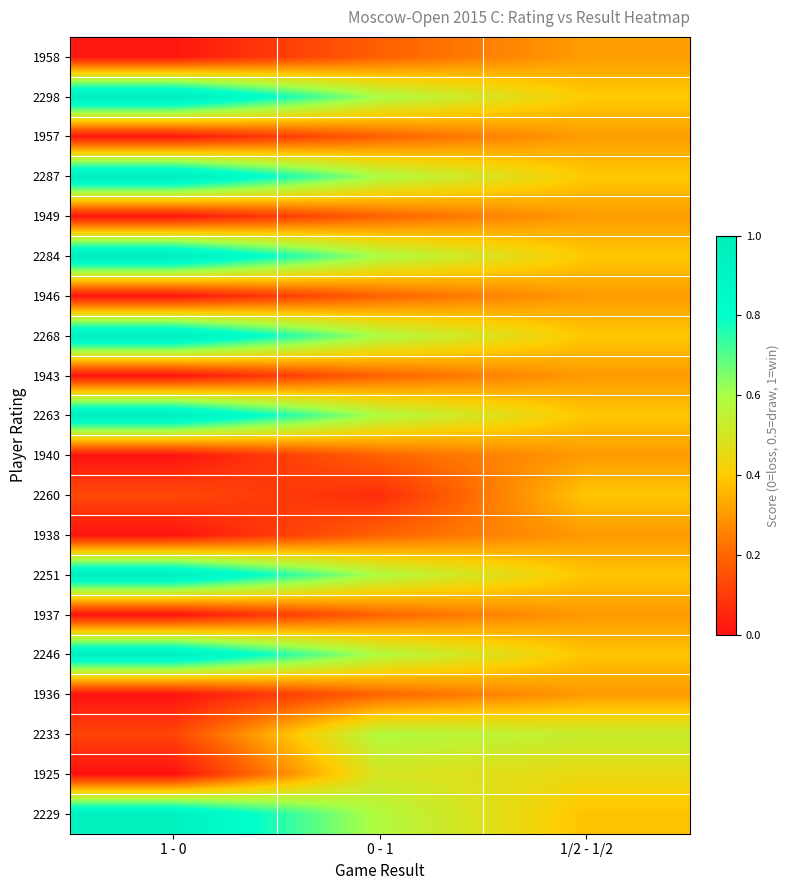

Reading left to right, extract all data points from this chart.

1958: 1 - 0=0.0	0 - 1=0.2	1/2 - 1/2=0.3
2298: 1 - 0=1.0	0 - 1=0.6	1/2 - 1/2=0.4
1957: 1 - 0=0.0	0 - 1=0.2	1/2 - 1/2=0.3
2287: 1 - 0=1.0	0 - 1=0.6	1/2 - 1/2=0.4
1949: 1 - 0=0.0	0 - 1=0.2	1/2 - 1/2=0.3
2284: 1 - 0=1.0	0 - 1=0.6	1/2 - 1/2=0.4
1946: 1 - 0=0.0	0 - 1=0.2	1/2 - 1/2=0.3
2268: 1 - 0=1.0	0 - 1=0.6	1/2 - 1/2=0.4
1943: 1 - 0=0.0	0 - 1=0.2	1/2 - 1/2=0.3
2263: 1 - 0=1.0	0 - 1=0.6	1/2 - 1/2=0.4
1940: 1 - 0=0.0	0 - 1=0.2	1/2 - 1/2=0.3
2260: 1 - 0=0.1	0 - 1=0.1	1/2 - 1/2=0.4
1938: 1 - 0=0.0	0 - 1=0.2	1/2 - 1/2=0.3
2251: 1 - 0=1.0	0 - 1=0.6	1/2 - 1/2=0.4
1937: 1 - 0=0.0	0 - 1=0.2	1/2 - 1/2=0.3
2246: 1 - 0=1.0	0 - 1=0.6	1/2 - 1/2=0.4
1936: 1 - 0=0.0	0 - 1=0.2	1/2 - 1/2=0.3
2233: 1 - 0=0.1	0 - 1=0.6	1/2 - 1/2=0.5
1925: 1 - 0=0.0	0 - 1=0.5	1/2 - 1/2=0.5
2229: 1 - 0=0.9	0 - 1=0.6	1/2 - 1/2=0.4